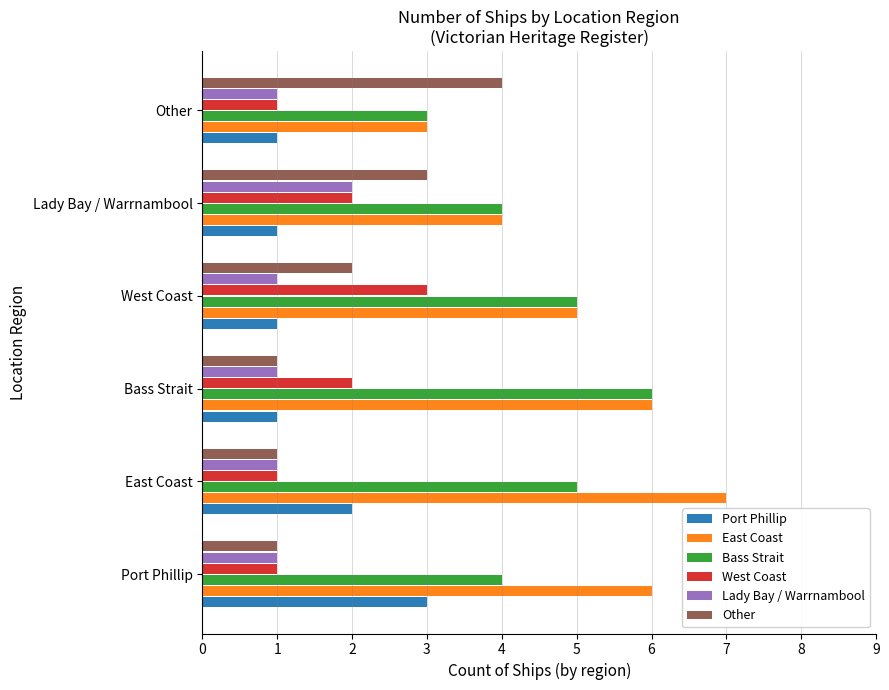

True or false: East Coast has a value of 9 at Port Phillip.

False